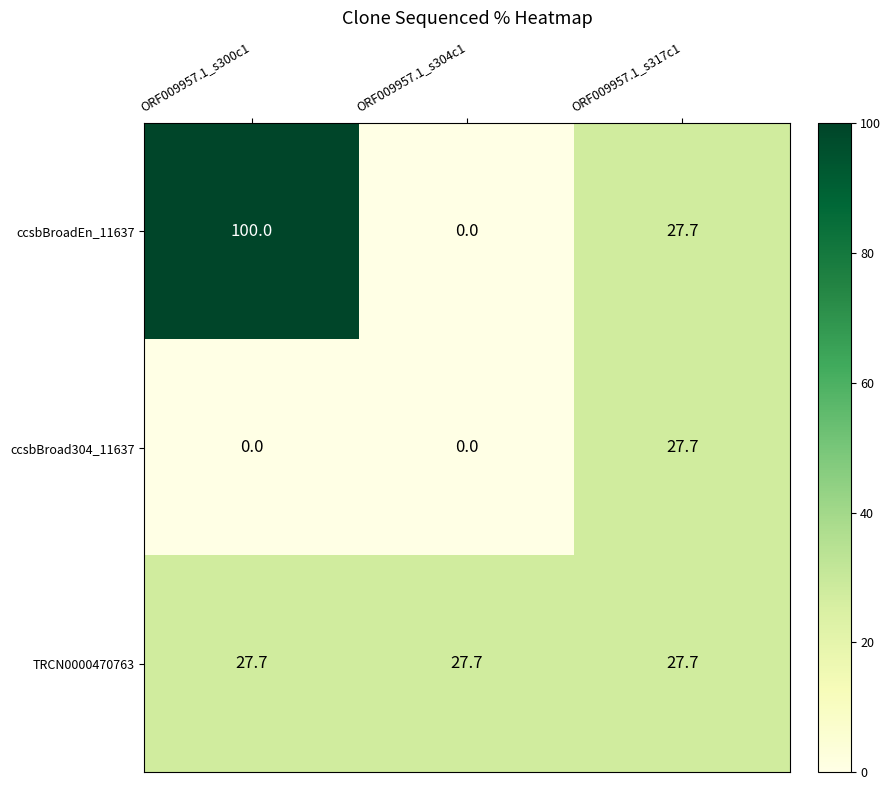

Reading left to right, transcribe all the data shown in this chart.

ccsbBroadEn_11637: 100.0	0.0	27.7
ccsbBroad304_11637: 0.0	0.0	27.7
TRCN0000470763: 27.7	27.7	27.7